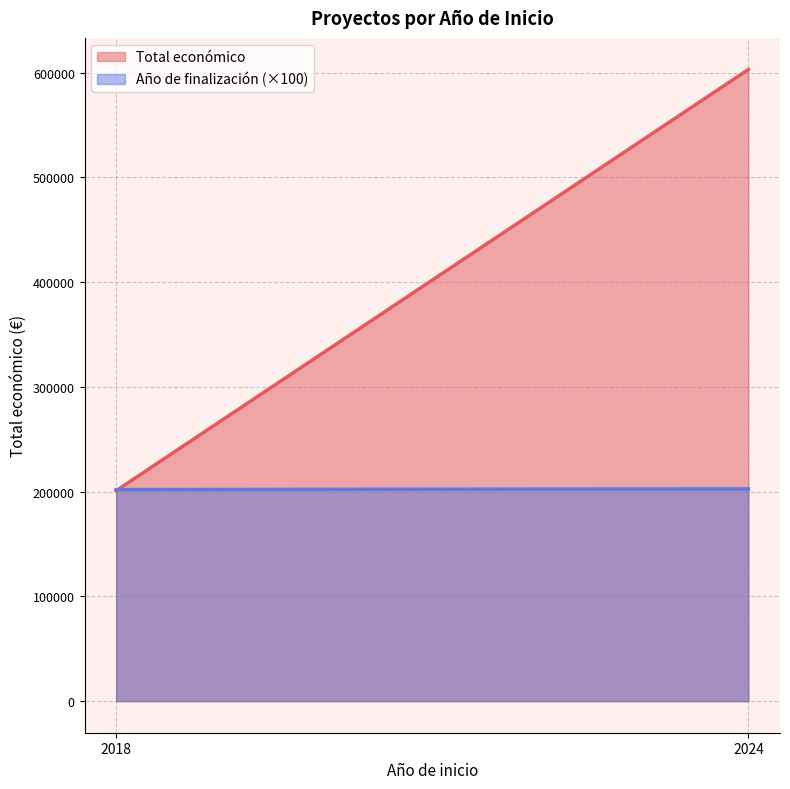

What is the maximum value for Total económico?

603104.0